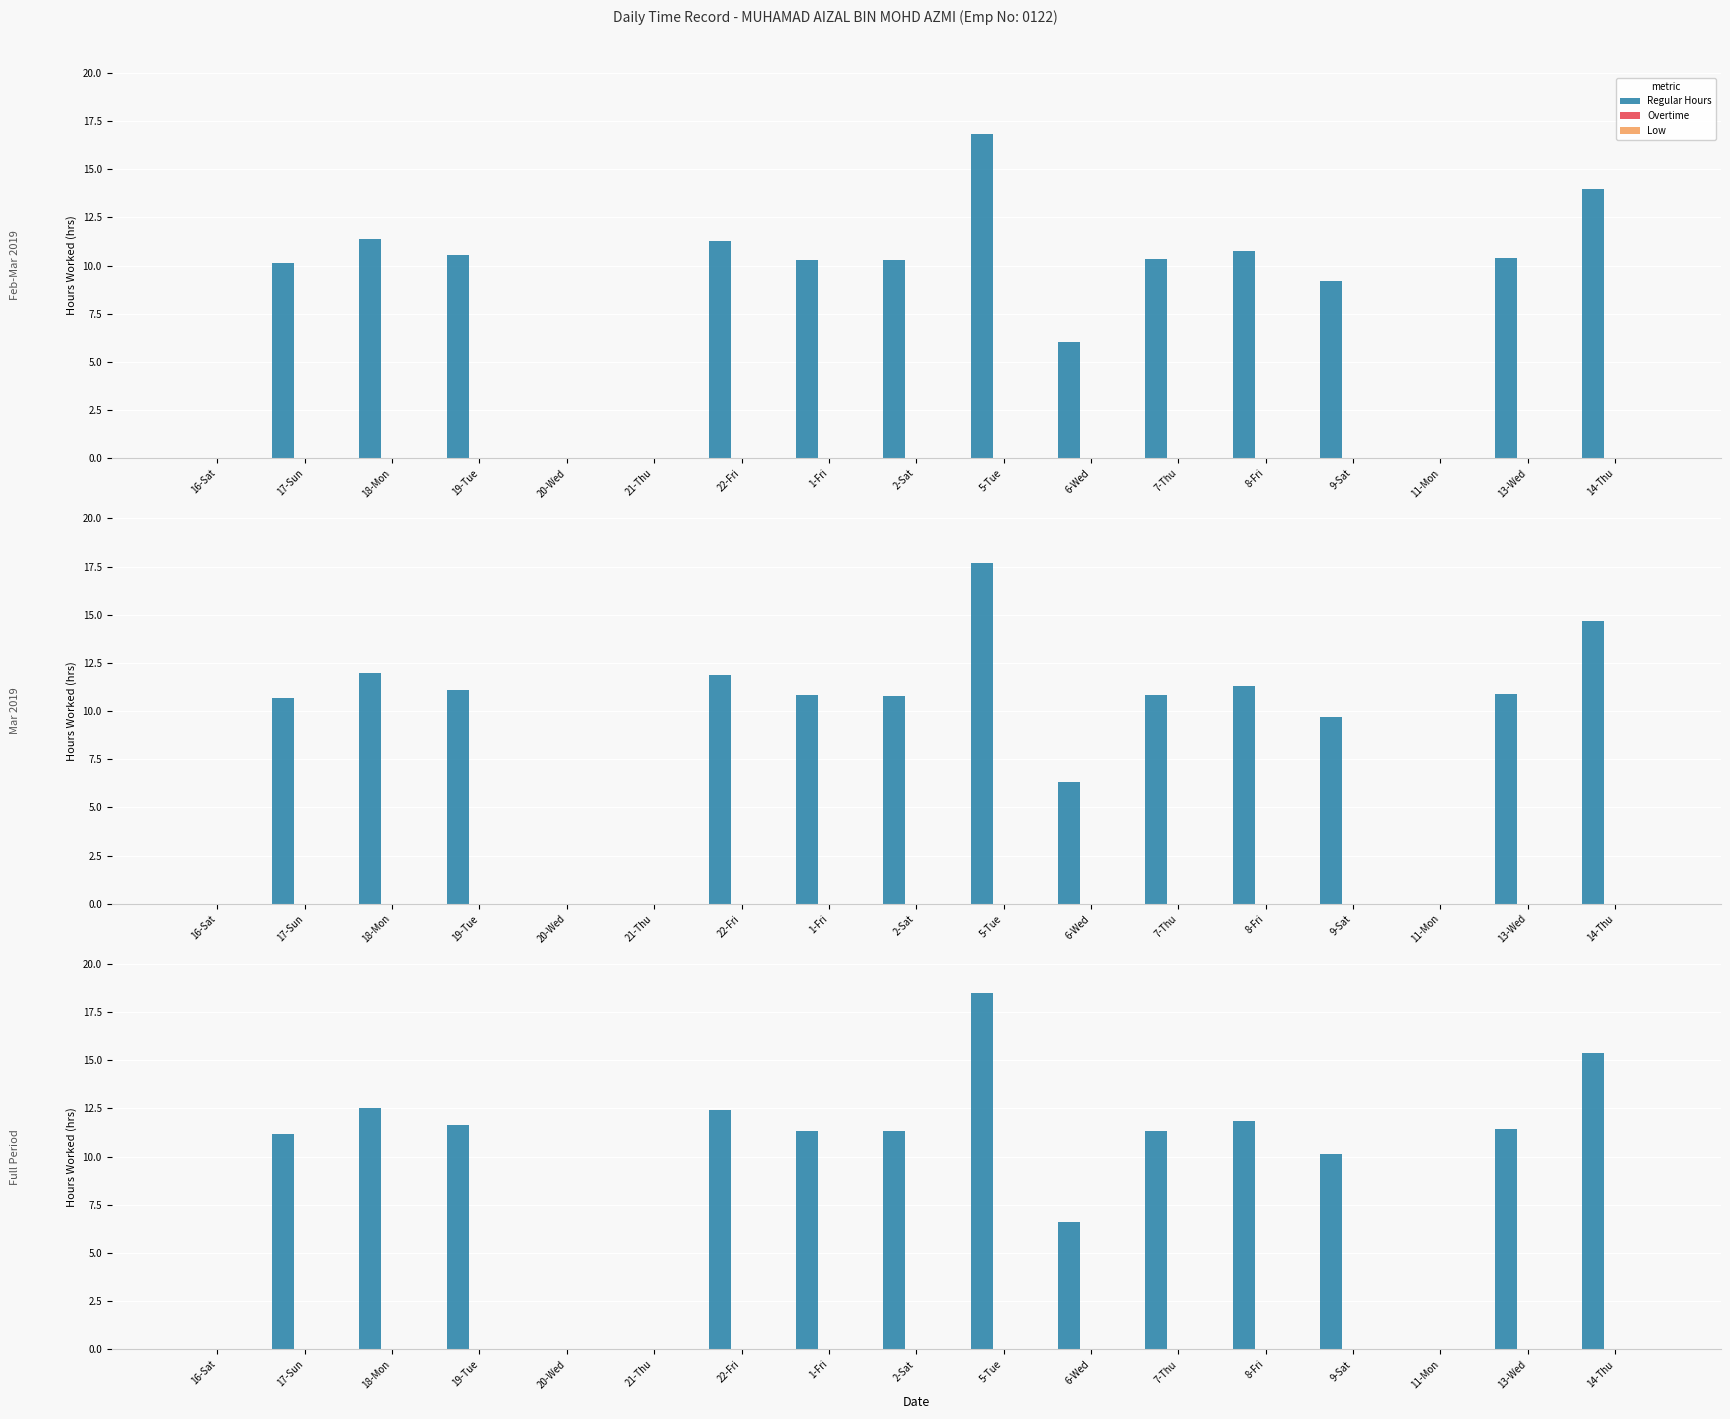

Reading left to right, extract all data points from this chart.

Regular Hours: 0.0	11.2	12.5	11.6	0.0	0.0	12.4	11.3	11.3	18.5	6.6	11.4	11.8	10.1	0.0	11.4	15.4
Overtime: 0.0	0.0	0.0	0.0	0.0	0.0	0.0	0.0	0.0	0.0	0.0	0.0	0.0	0.0	0.0	0.0	0.0
Low: 0.0	0.0	0.0	0.0	0.0	0.0	0.0	0.0	0.0	0.0	0.0	0.0	0.0	0.0	0.0	0.0	0.0